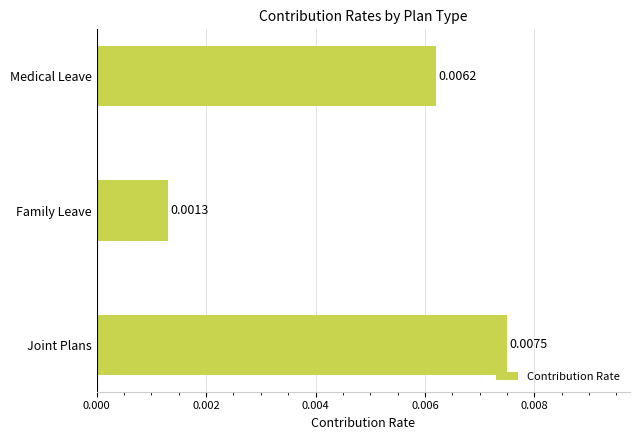

Are the bars grouped side by side (vs. stacked)?

No